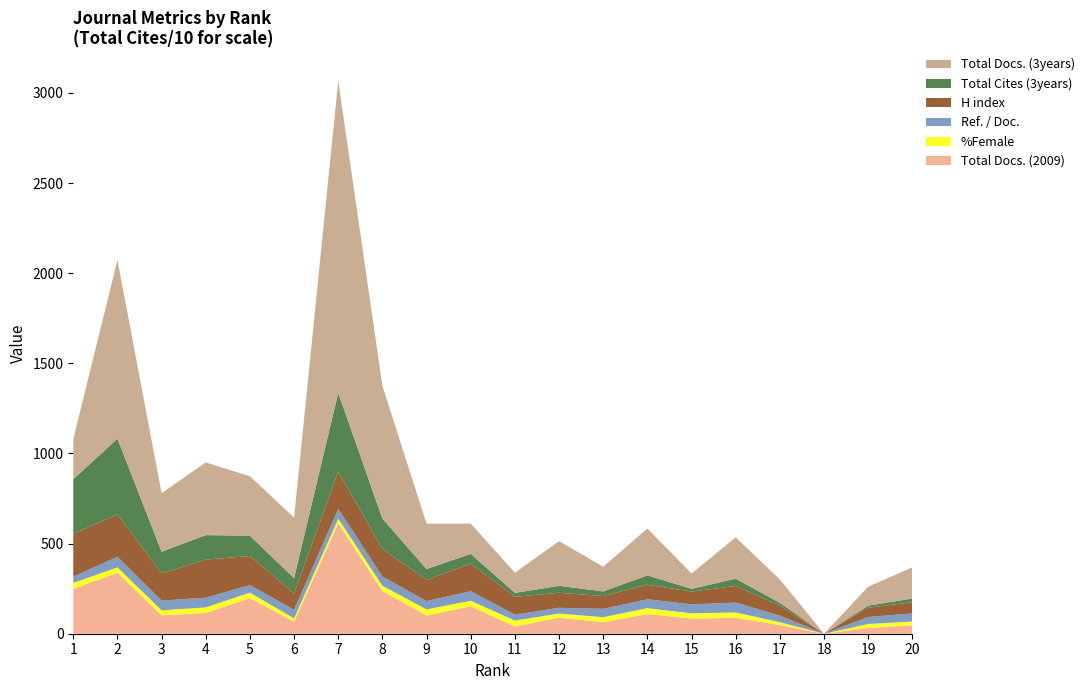

Reading left to right, extract all data points from this chart.

Total Docs. (2009): 1=249	2=338	3=102	4=115	5=197	6=67	7=612	8=237	9=101	10=152	11=40	12=89	13=64	14=109	15=84	16=88	17=48	18=0	19=32	20=47
Total Docs. (3years): 1=222	2=991	3=325	4=403	5=330	6=336	7=1731	8=736	9=251	10=168	11=112	12=248	13=137	14=260	15=85	16=229	17=130	18=0	19=105	20=173
%Female: 1=33	2=30	3=28	4=31	5=31	6=18	7=26	8=29	9=34	10=31	11=33	12=23	13=28	14=33	15=29	16=30	17=16	18=0	19=22	20=21
Ref. / Doc.: 1=35	2=59	3=54	4=54	5=42	6=48	7=55	8=51	9=46	10=53	11=33	12=32	13=46	14=49	15=50	16=55	17=36	18=0	19=39	20=45
Total Cites (3years): 1=3027	2=4202	3=1205	4=1360	5=1126	6=852	7=4370	8=1686	9=611	10=539	11=216	12=387	13=258	14=517	15=150	16=404	17=160	18=0	19=117	20=203
H index: 1=237	2=235	3=150	4=211	5=161	6=90	7=206	8=153	9=117	10=153	11=99	12=83	13=71	14=81	15=71	16=92	17=55	18=0	19=51	20=62